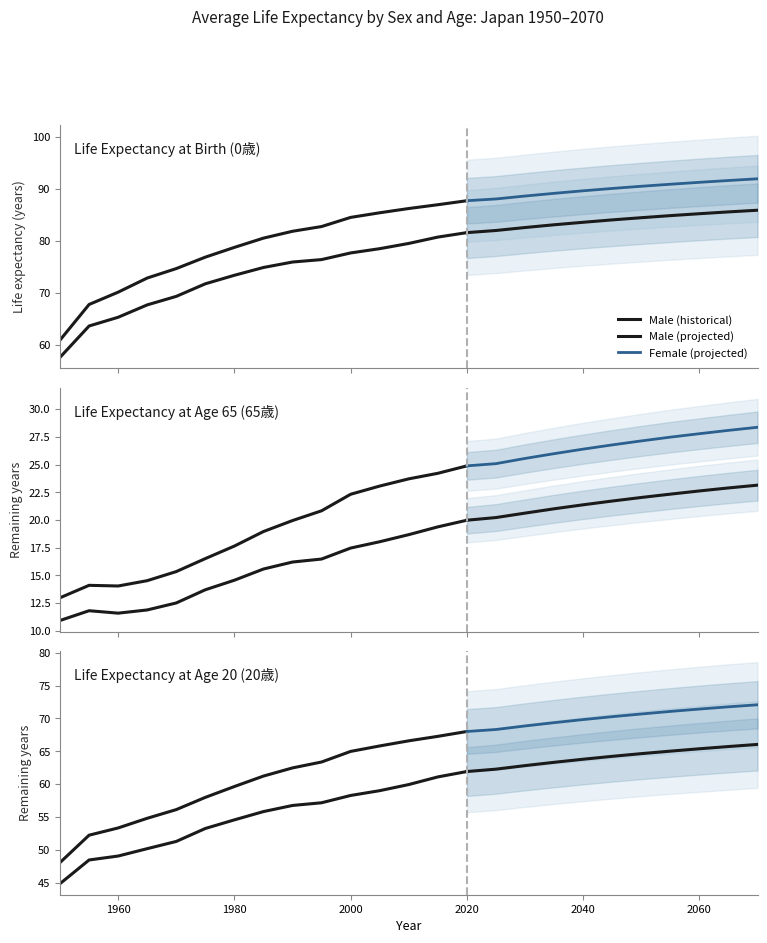

What is the sum of all Male at 65歳 values?

446.8